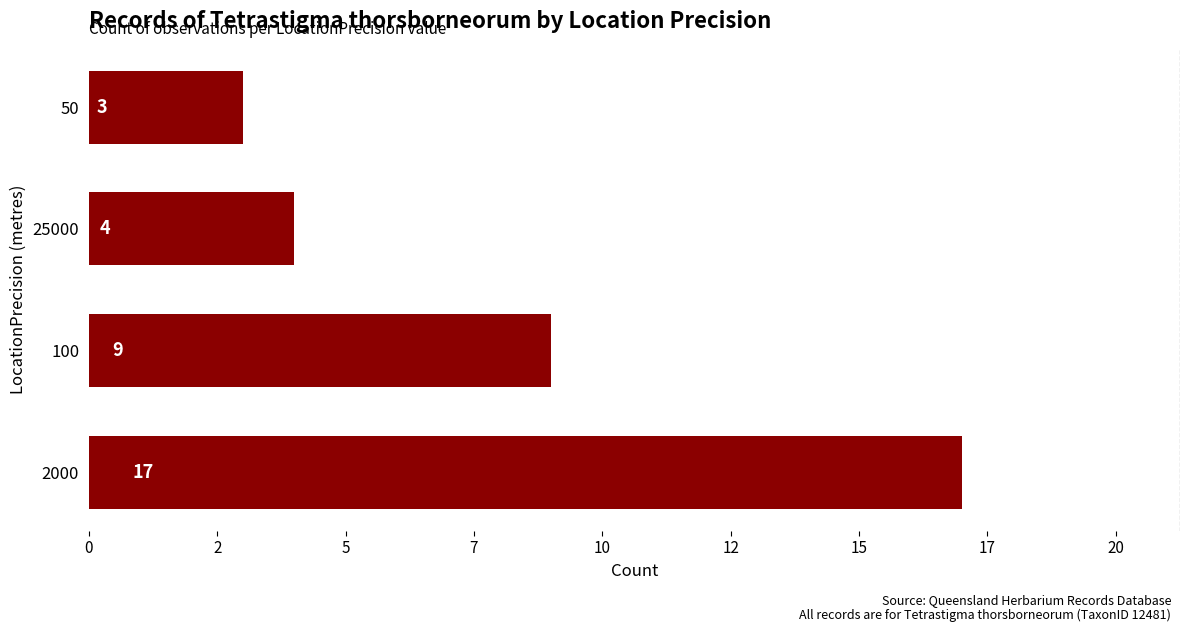

Are the bars horizontal?

Yes